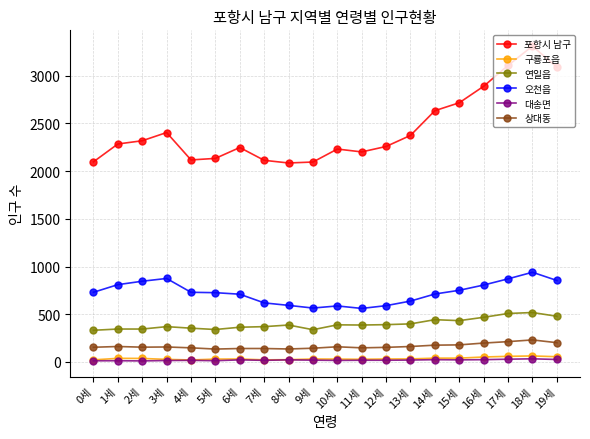

The value of 오천읍 at 7세 is 206. True or false?

False